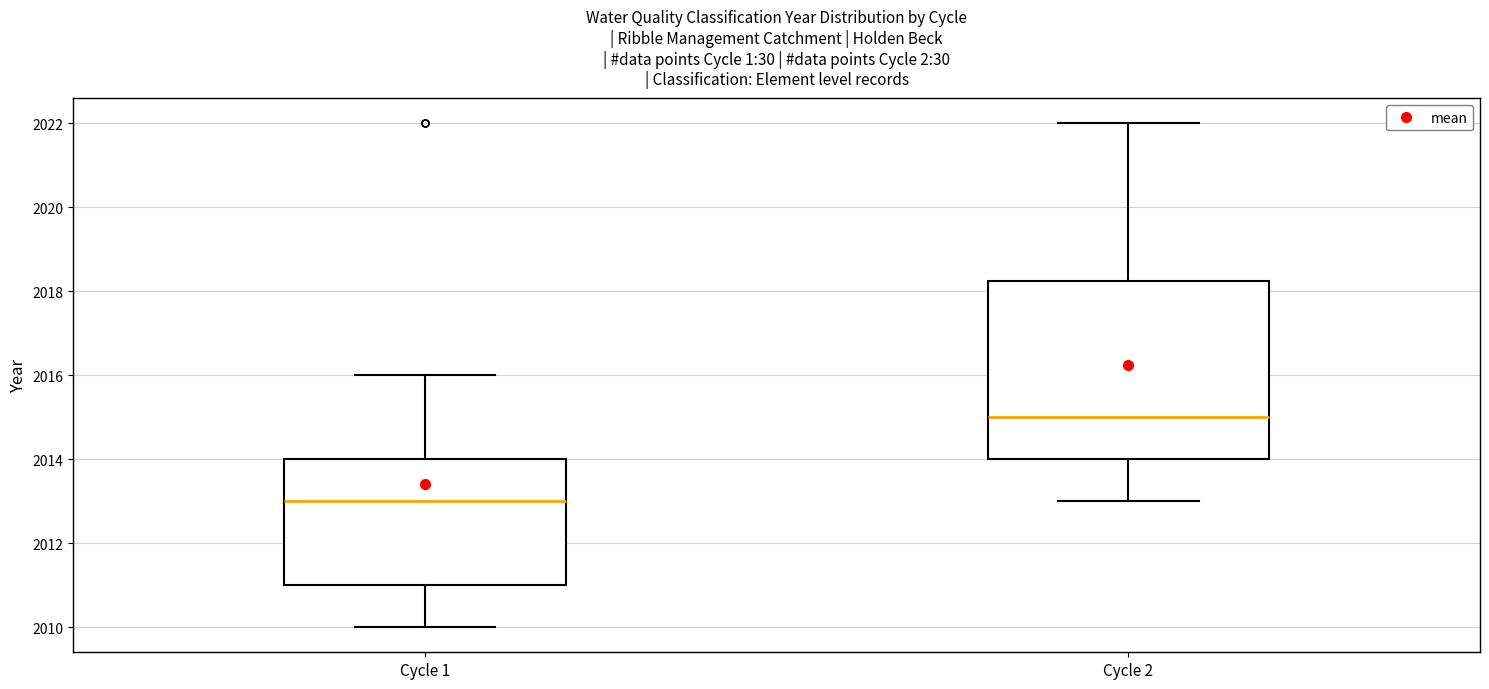

Which box's median line is the lowest?

Cycle 1